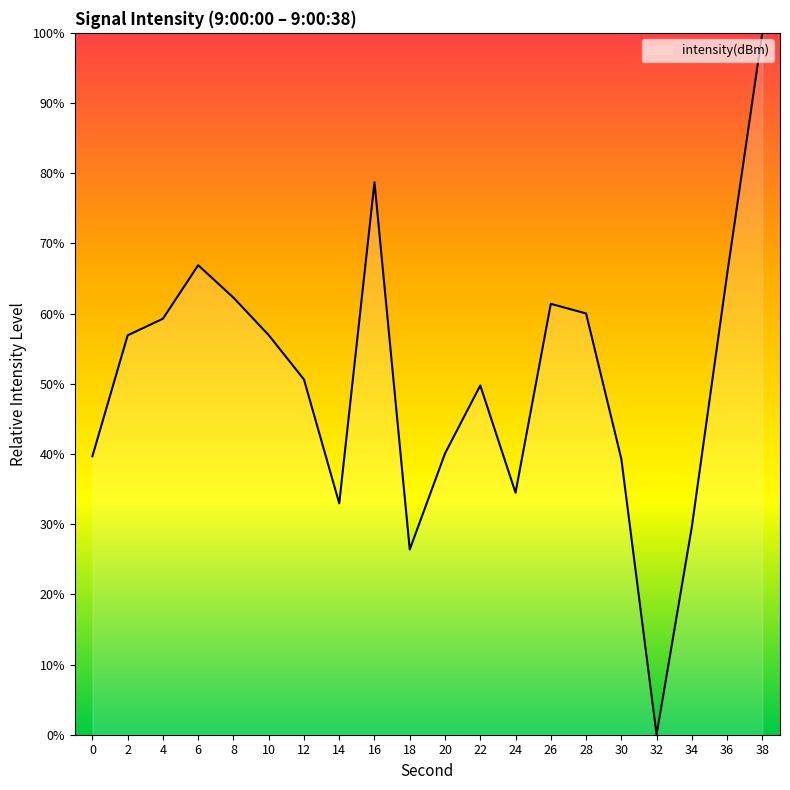

Approximately how many times larger is the value at 2 compared to 0?

1.4